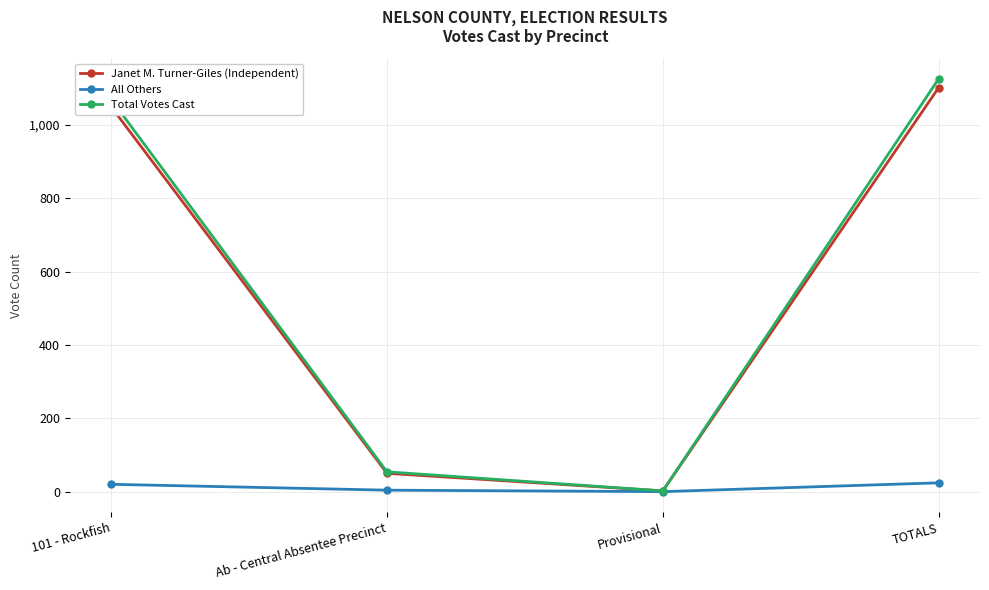

Count the number of data series in this chart.

3